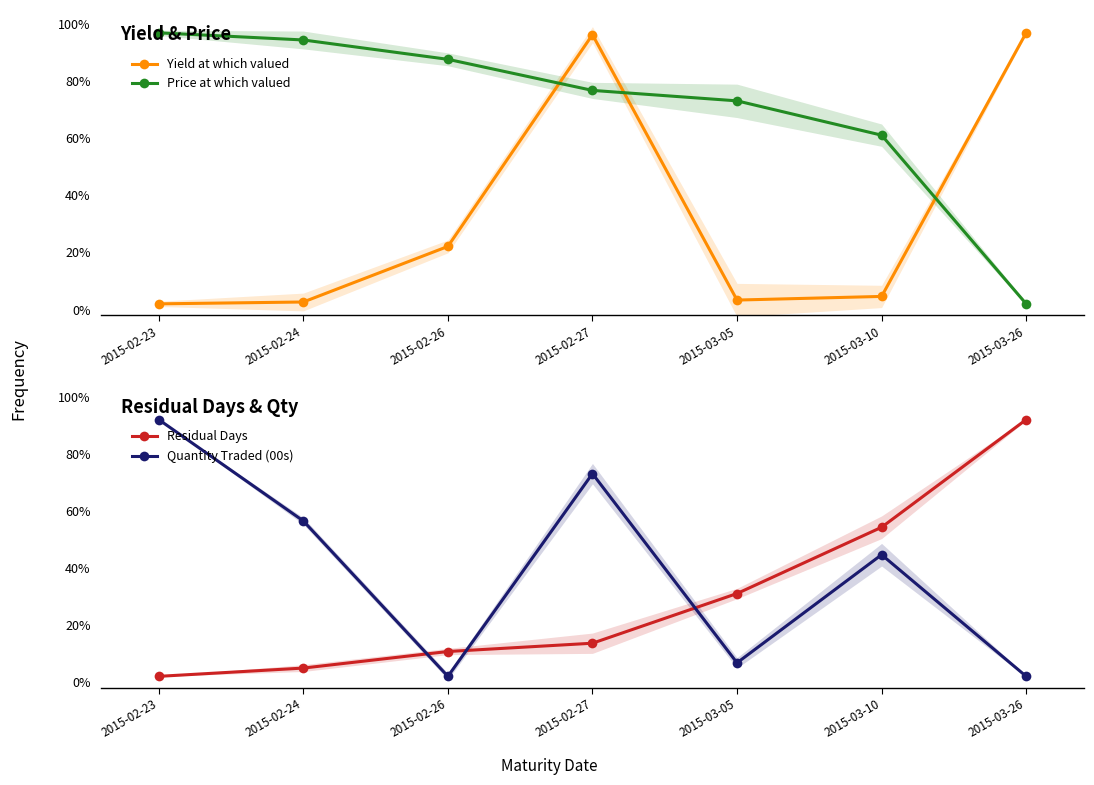

Where do Quantity Traded (00s) and Residual Days first cross each other?

2015-02-24 and 2015-02-26